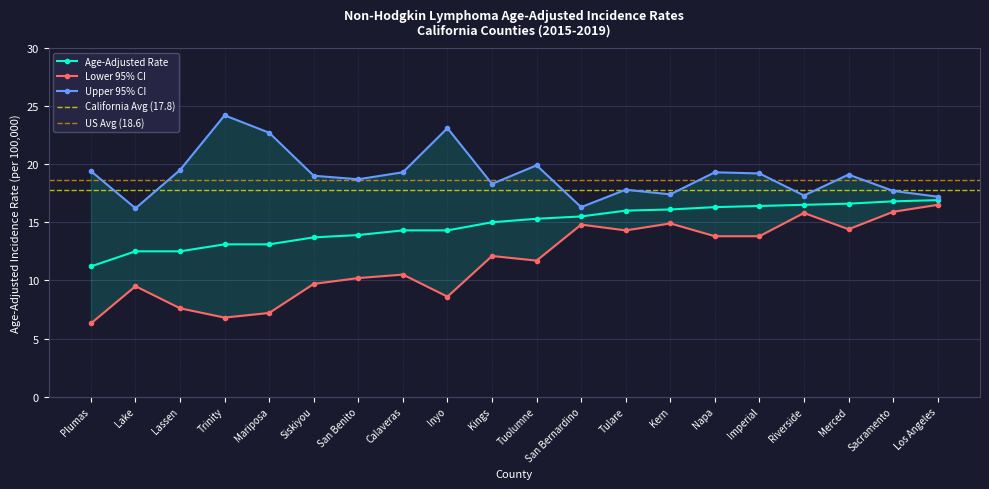

Reading left to right, what are all the values shown in this chart?

Age-Adjusted Rate: 11.2	12.5	12.5	13.1	13.1	13.7	13.9	14.3	14.3	15.0	15.3	15.5	16.0	16.1	16.3	16.4	16.5	16.6	16.8	16.9
Lower 95% CI: 6.3	9.5	7.6	6.8	7.2	9.7	10.2	10.5	8.6	12.1	11.7	14.8	14.3	14.9	13.8	13.8	15.8	14.4	15.9	16.5
Upper 95% CI: 19.4	16.2	19.5	24.2	22.7	19.0	18.7	19.3	23.1	18.3	19.9	16.3	17.8	17.4	19.3	19.2	17.3	19.1	17.7	17.2